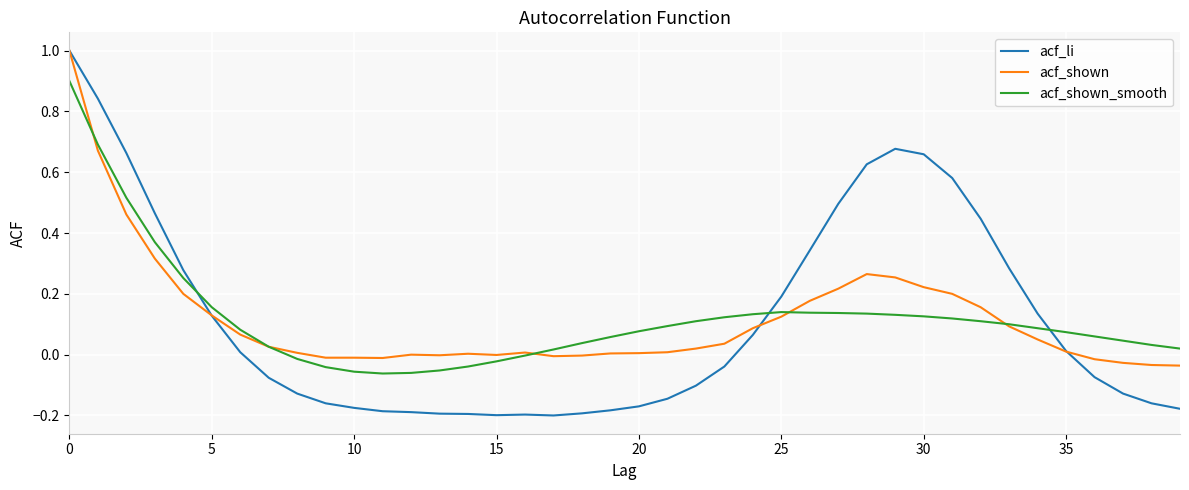

Which series has the widest spread of values?

acf_li